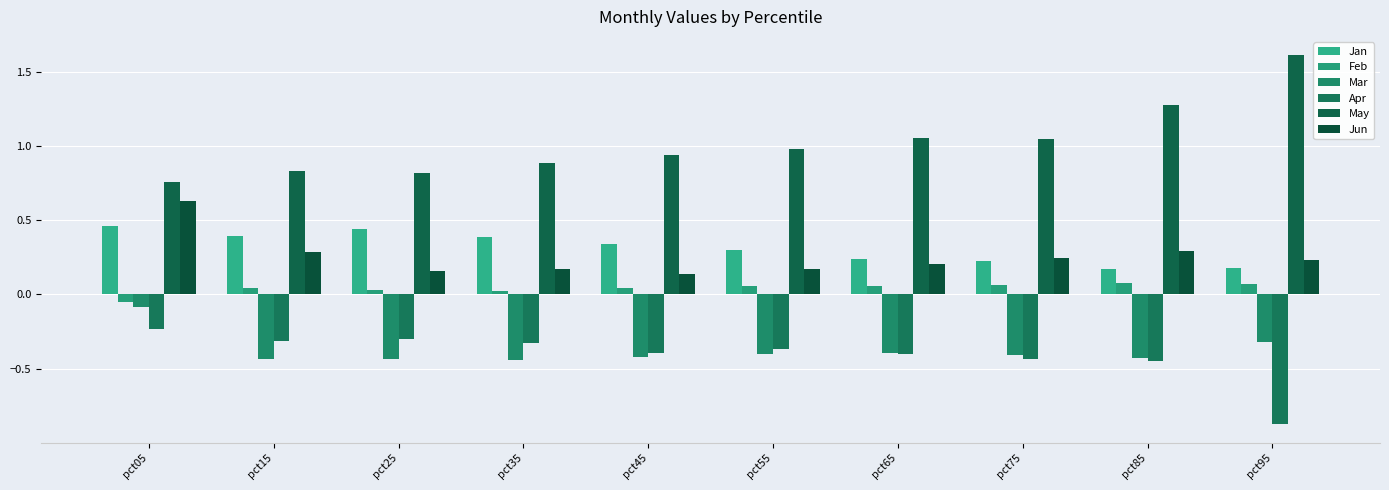

Reading left to right, list all the values displayed in this chart.

Jan: pct05=0.5	pct15=0.4	pct25=0.4	pct35=0.4	pct45=0.3	pct55=0.3	pct65=0.2	pct75=0.2	pct85=0.2	pct95=0.2
Feb: pct05=-0.1	pct15=0.0	pct25=0.0	pct35=0.0	pct45=0.0	pct55=0.1	pct65=0.1	pct75=0.1	pct85=0.1	pct95=0.1
Mar: pct05=-0.1	pct15=-0.4	pct25=-0.4	pct35=-0.4	pct45=-0.4	pct55=-0.4	pct65=-0.4	pct75=-0.4	pct85=-0.4	pct95=-0.3
Apr: pct05=-0.2	pct15=-0.3	pct25=-0.3	pct35=-0.3	pct45=-0.4	pct55=-0.4	pct65=-0.4	pct75=-0.4	pct85=-0.5	pct95=-0.9
May: pct05=0.8	pct15=0.8	pct25=0.8	pct35=0.9	pct45=0.9	pct55=1.0	pct65=1.1	pct75=1.0	pct85=1.3	pct95=1.6
Jun: pct05=0.6	pct15=0.3	pct25=0.2	pct35=0.2	pct45=0.1	pct55=0.2	pct65=0.2	pct75=0.2	pct85=0.3	pct95=0.2